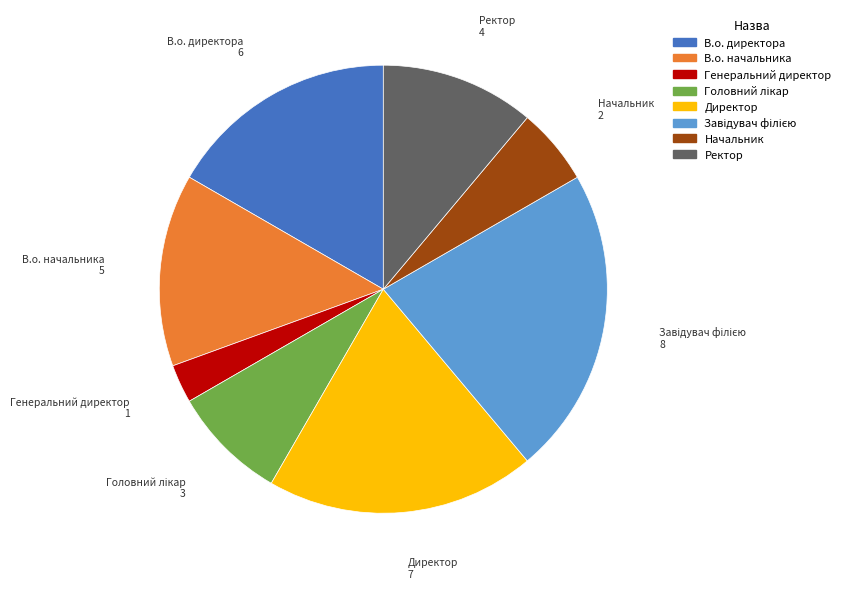

Does any single category account for the majority?

No